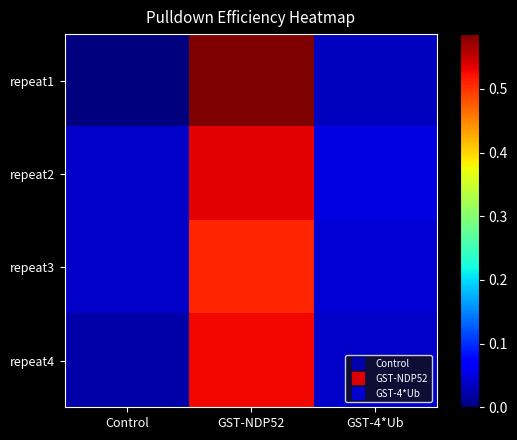

At which category is the sum across all series the highest?

GST-NDP52